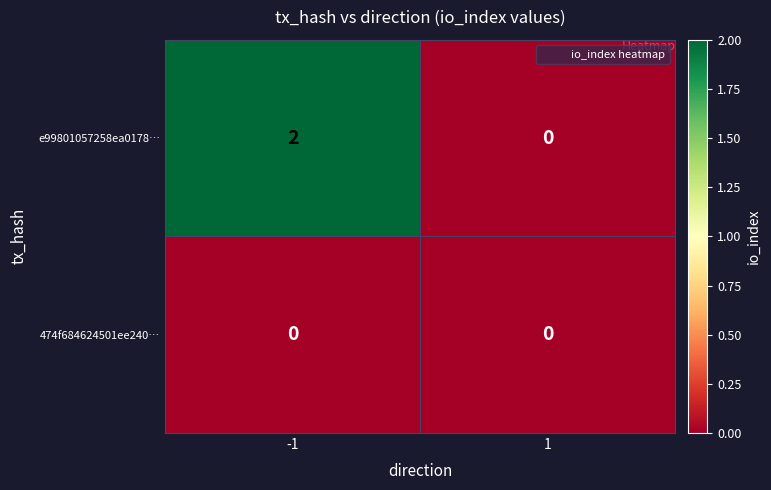

Reading right to left, what are all the values shown in this chart?

e99801057258ea0178…: 0	2
474f684624501ee240…: 0	0